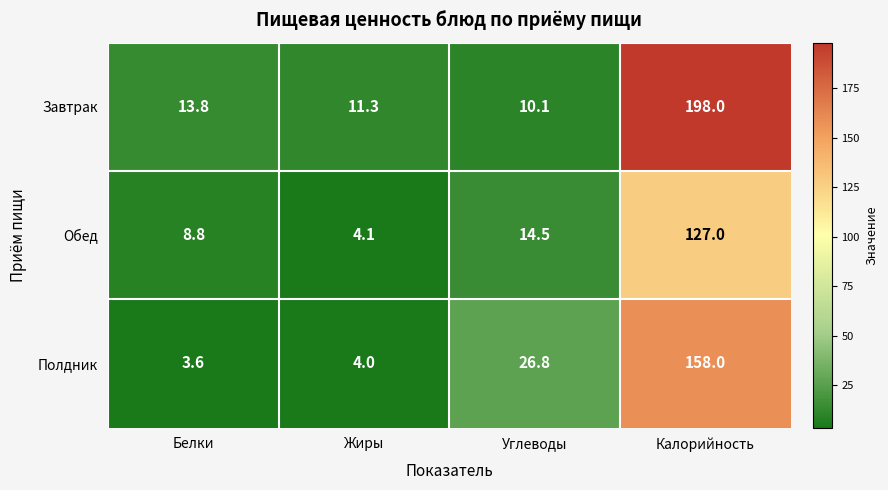

At which category is the sum across all series the highest?

Калорийность